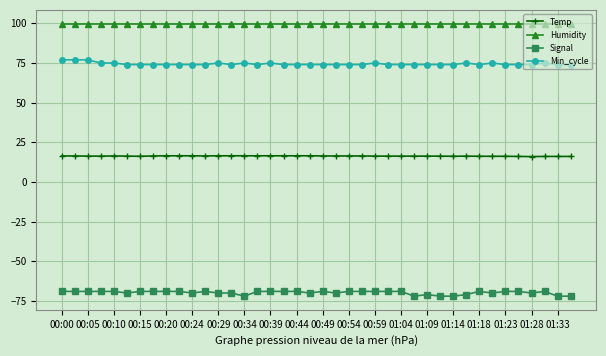

At how many categories does at least one series exceed 63?

40